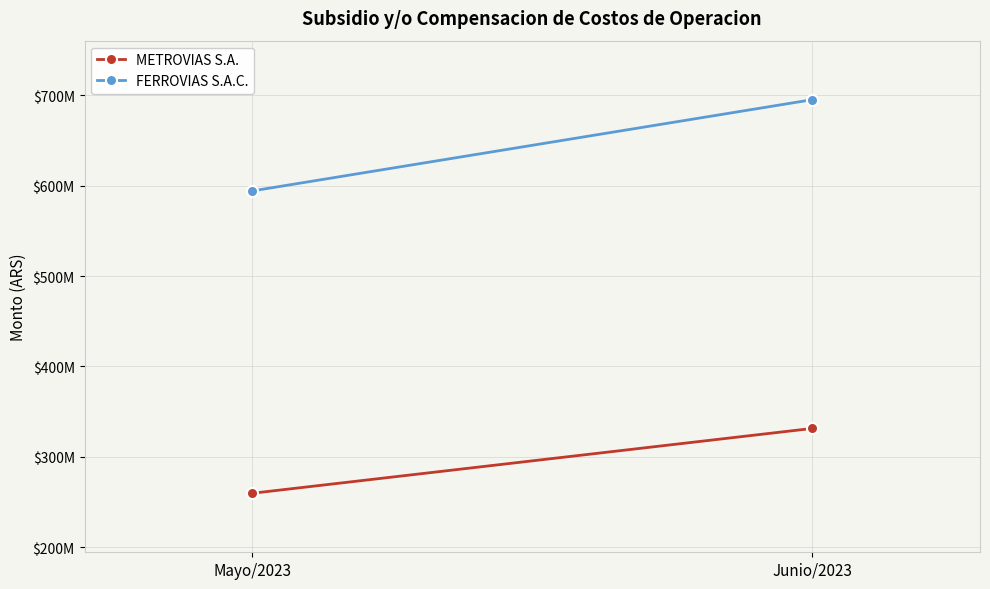

Rank the categories by FERROVIAS S.A.C. value from lowest to highest.

Mayo/2023, Junio/2023